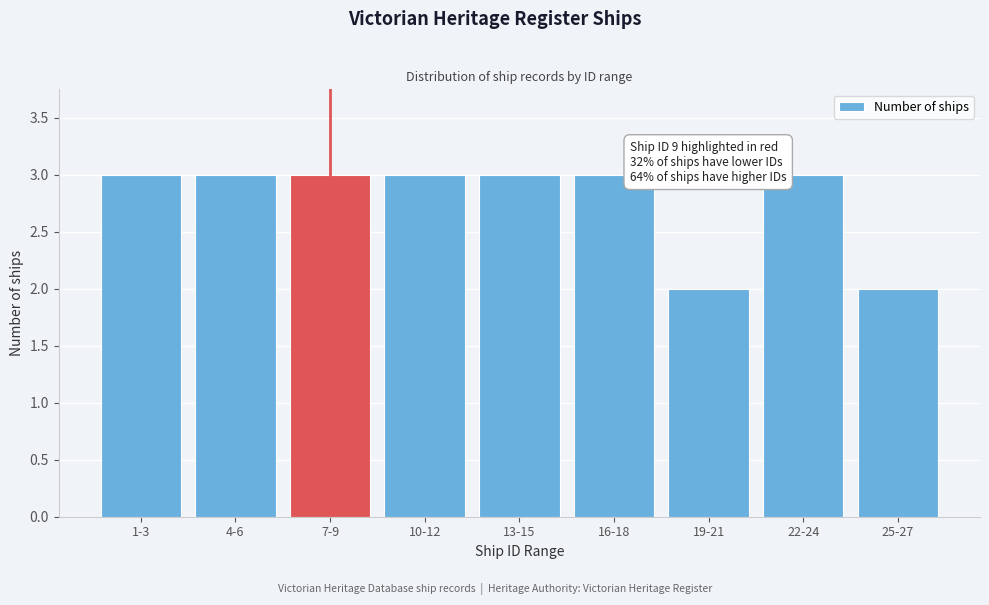

Reading left to right, transcribe all the data shown in this chart.

3	3	3	3	3	3	2	3	2